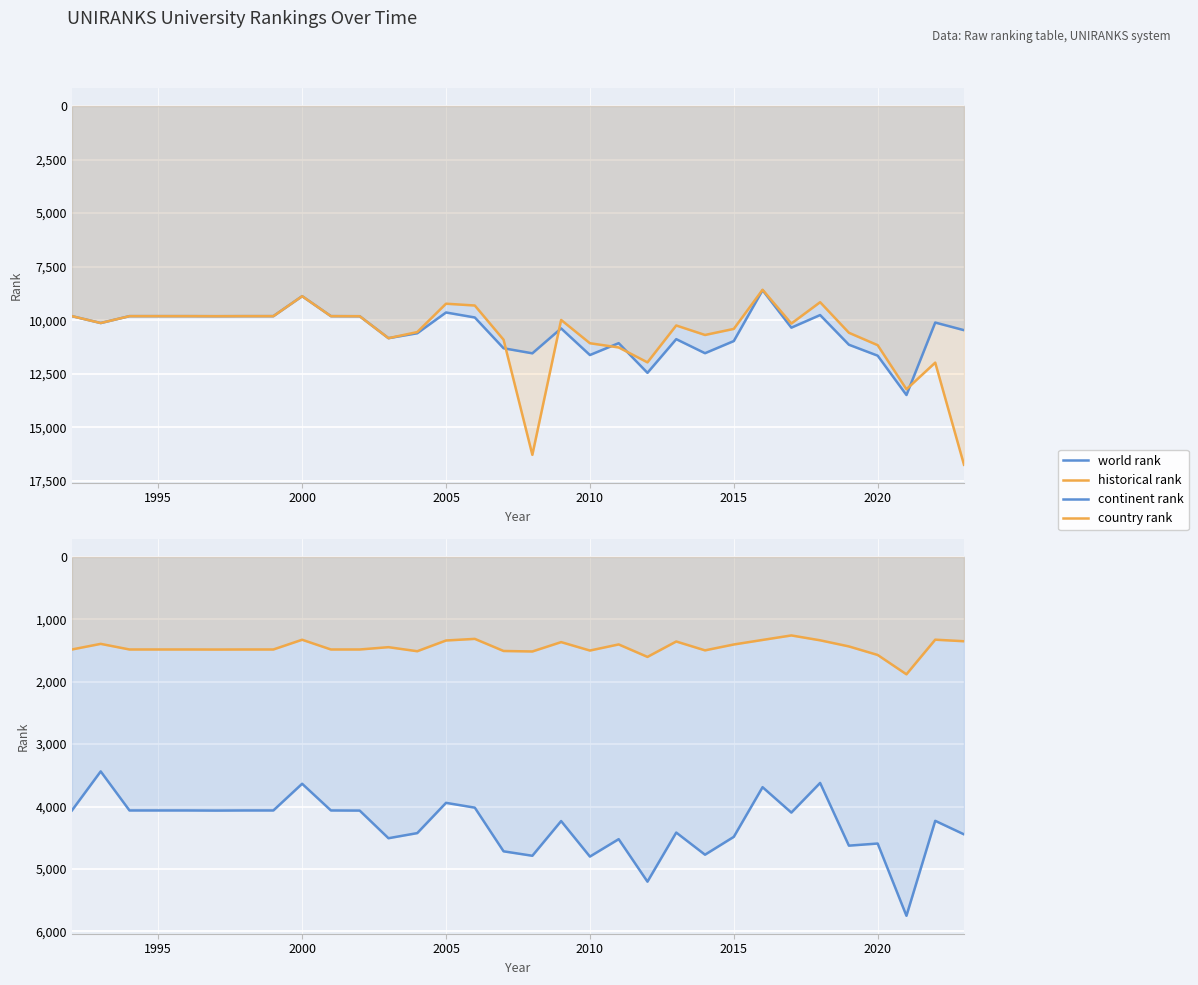

What is the average value of the continent rank series?

4298.0